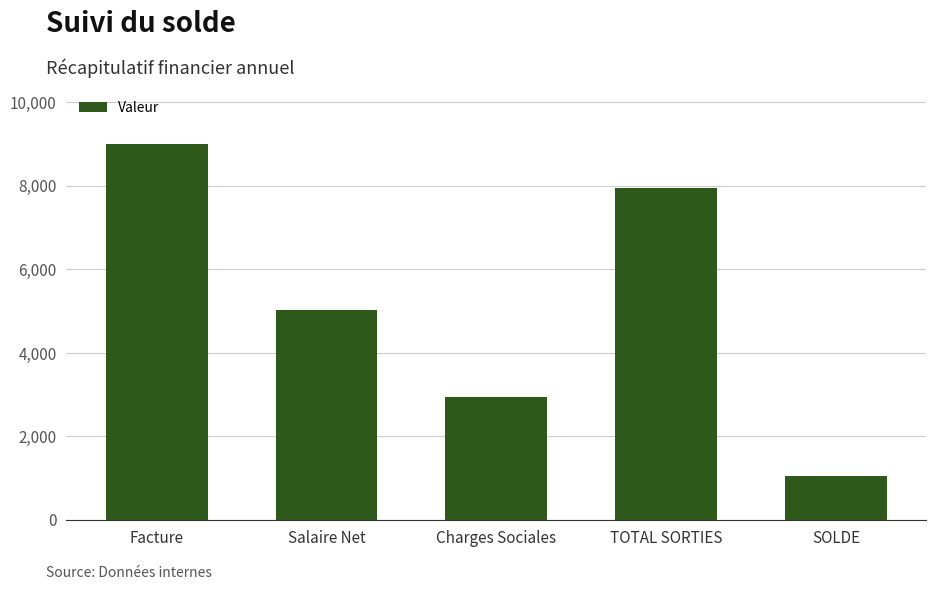

Reading right to left, what are all the values shown in this chart?

SOLDE=1042.6	TOTAL SORTIES=7953.6	Charges Sociales=2934.8	Salaire Net=5018.8	Facture=8996.2